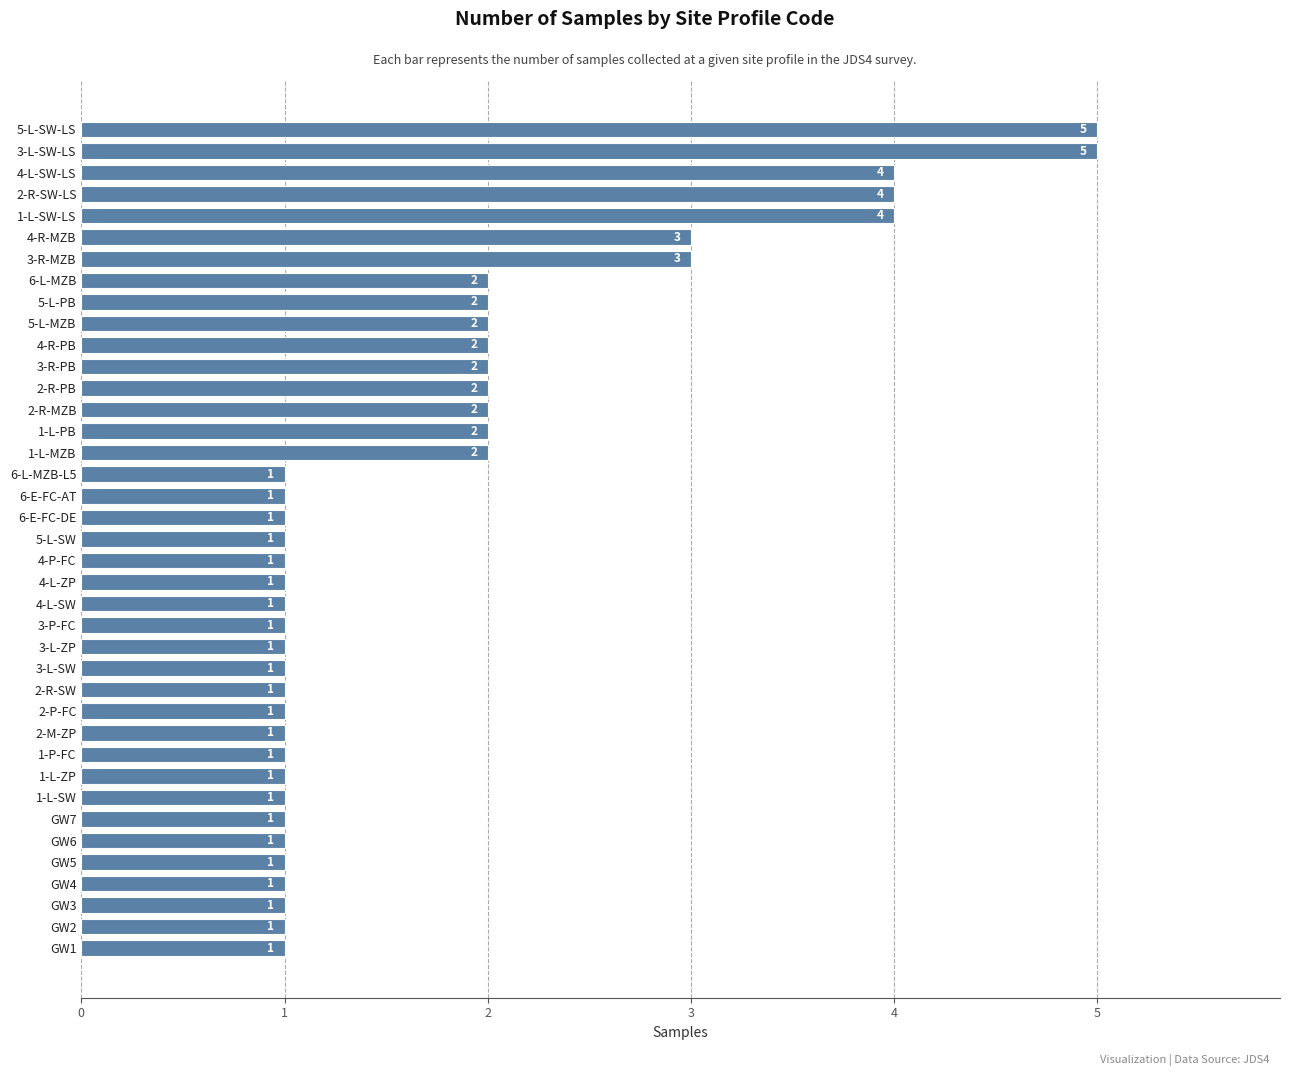

The value at 3-P-FC is 1. True or false?

True